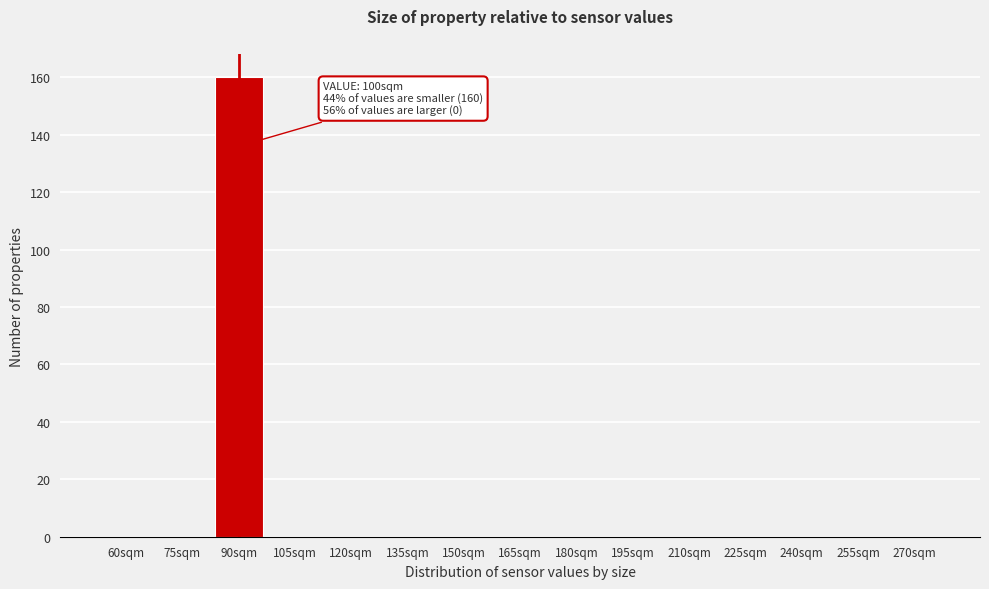

Reading left to right, list all the values displayed in this chart.

60sqm=0	75sqm=0	90sqm=160	105sqm=0	120sqm=0	135sqm=0	150sqm=0	165sqm=0	180sqm=0	195sqm=0	210sqm=0	225sqm=0	240sqm=0	255sqm=0	270sqm=0